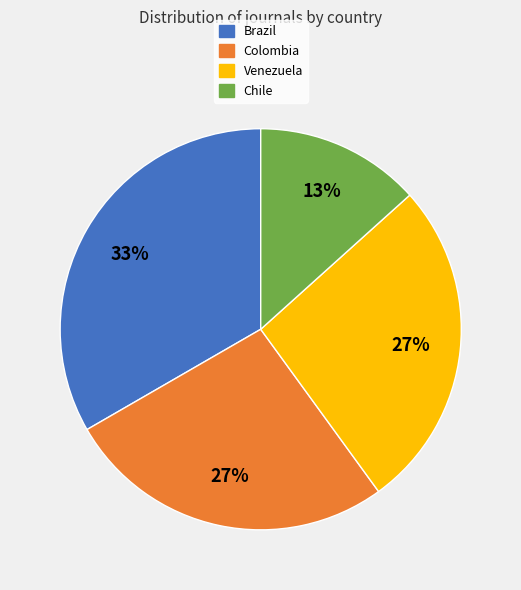

Count the number of slices in the pie.

4